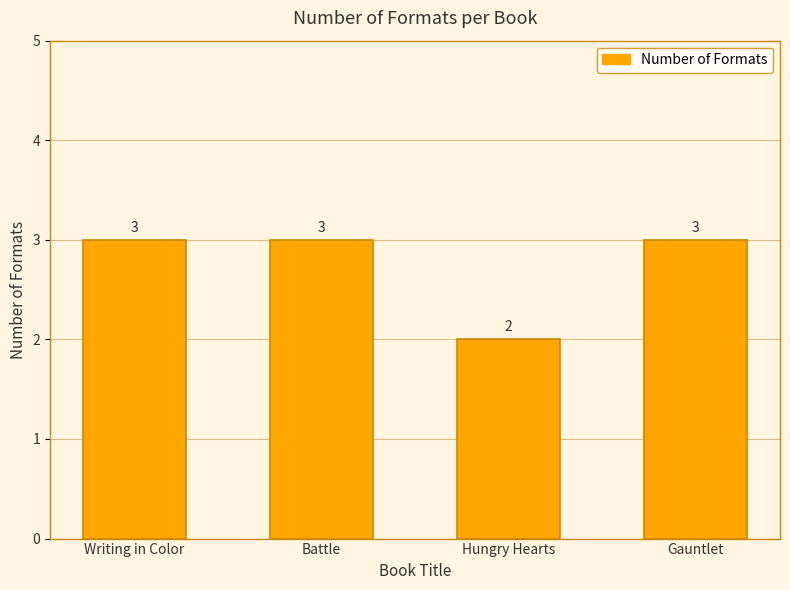

Does the chart contain any negative values?

No